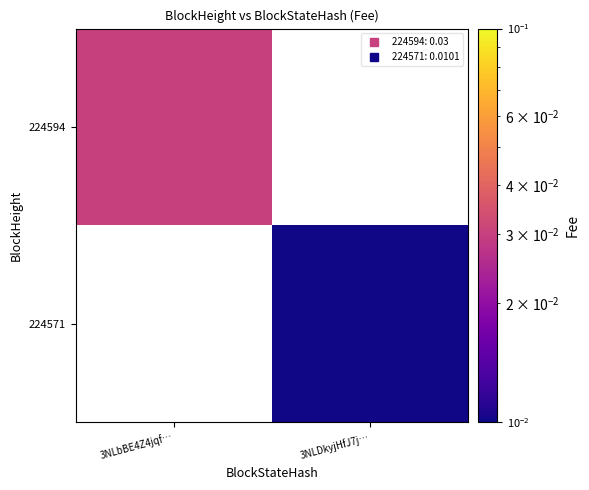

At how many categories does at least one series exceed 0?

2